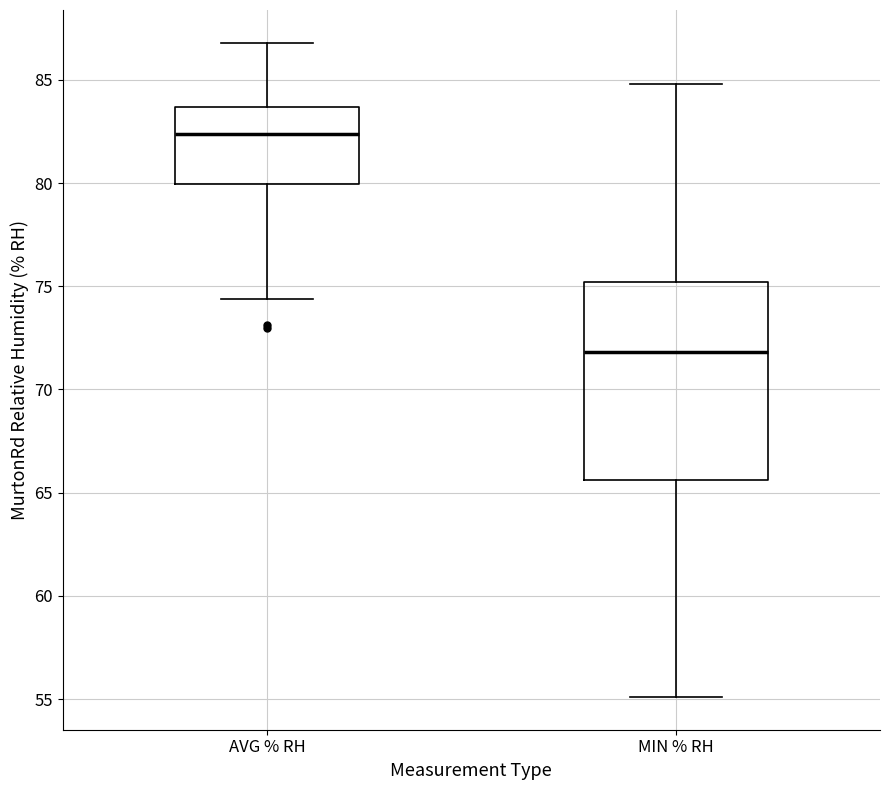

Which box is the tallest, from its lower edge to its upper edge?

MIN % RH